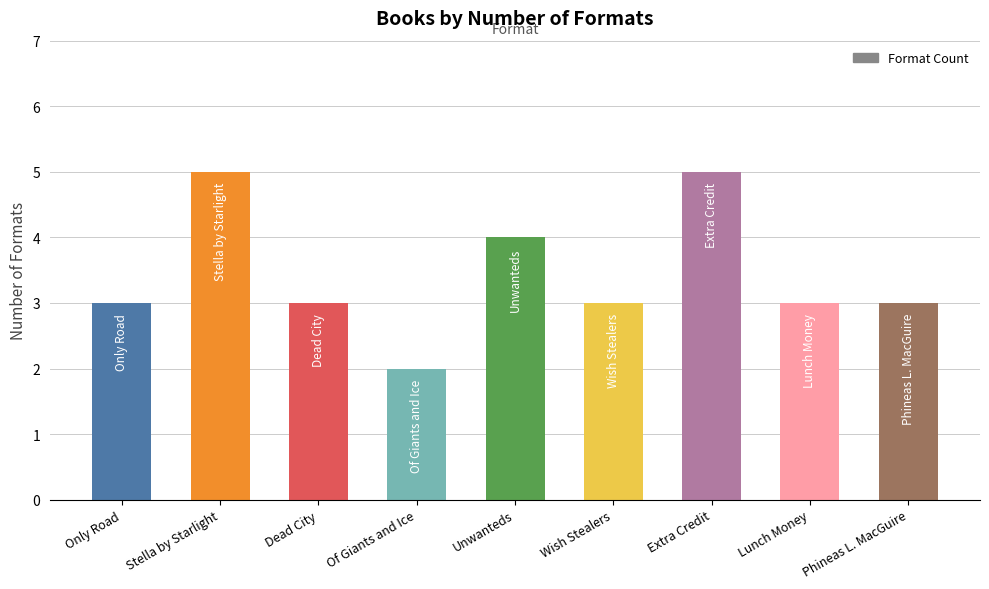

Which category has the lowest value across all series?

Of Giants and Ice